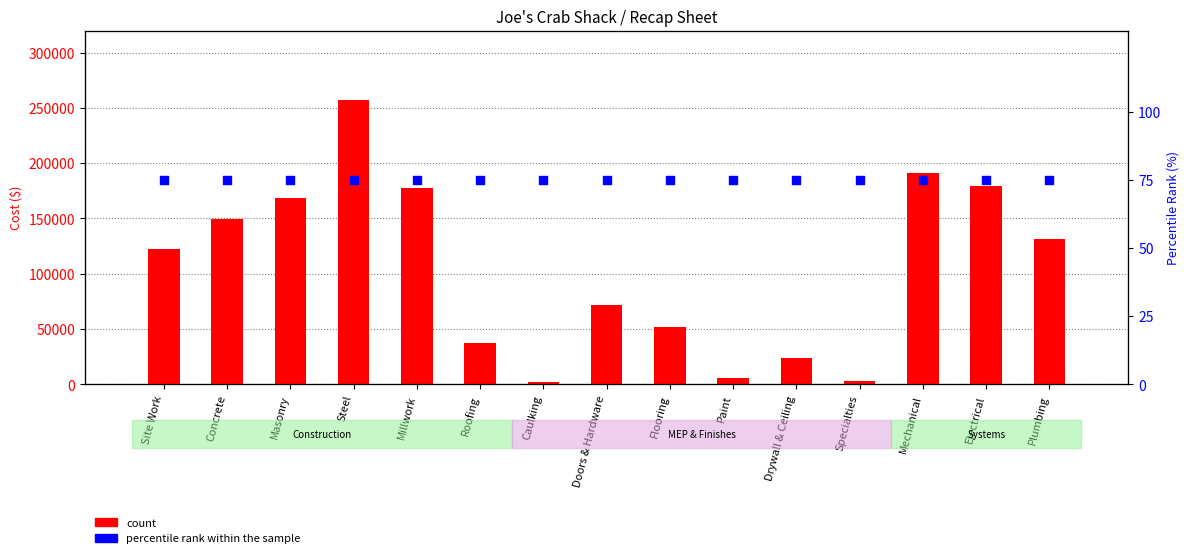

At how many categories does at least one series exceed 52923?

9